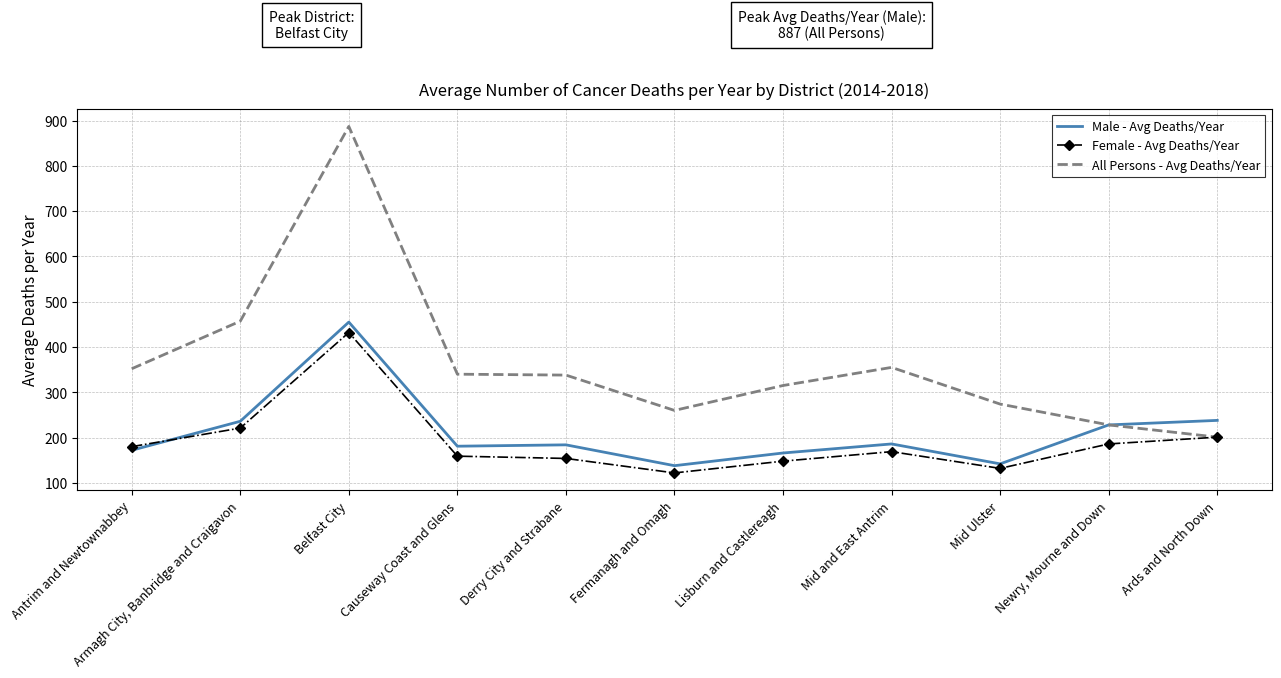

List the labels in order of Male - Avg Deaths/Year value, smallest first.

Fermanagh and Omagh, Mid Ulster, Lisburn and Castlereagh, Antrim and Newtownabbey, Causeway Coast and Glens, Derry City and Strabane, Mid and East Antrim, Newry, Mourne and Down, Armagh City, Banbridge and Craigavon, Ards and North Down, Belfast City